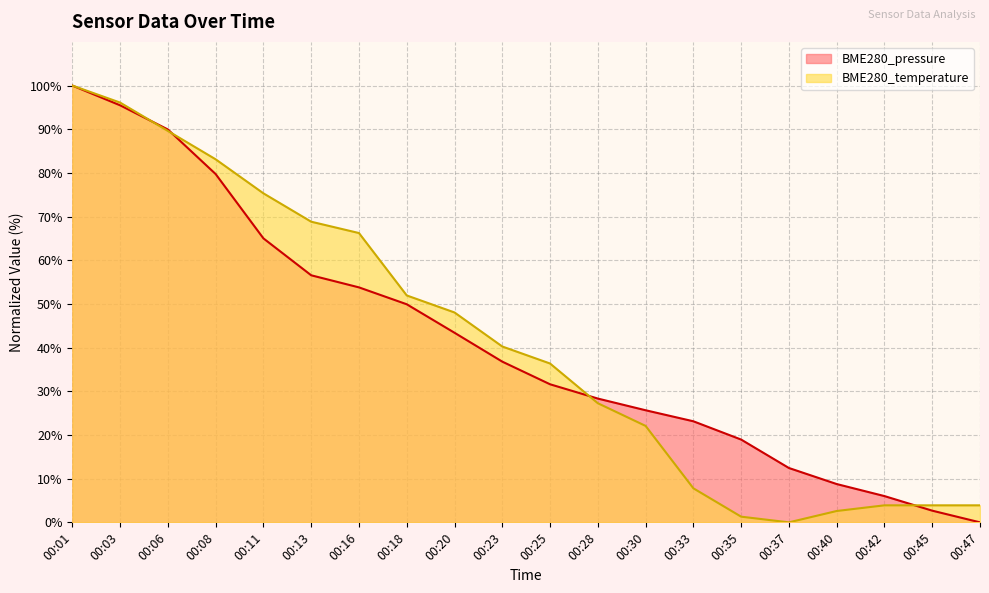

Is it true that BME280_pressure equals 31.6 at 00:25?

True